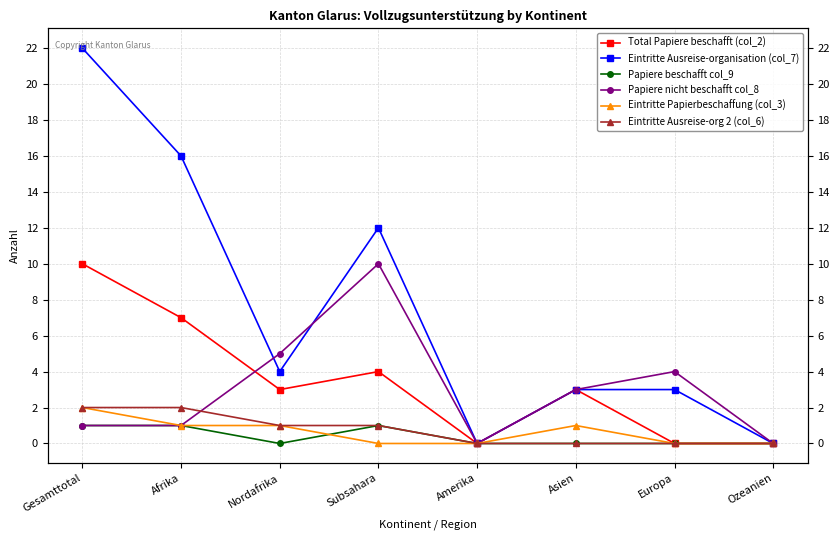

At Afrika, list the series in order from largest to smallest.

Eintritte Ausreise-organisation (col_7), Total Papiere beschafft (col_2), Eintritte Ausreise-org 2 (col_6), Papiere beschafft col_9, Papiere nicht beschafft col_8, Eintritte Papierbeschaffung (col_3)